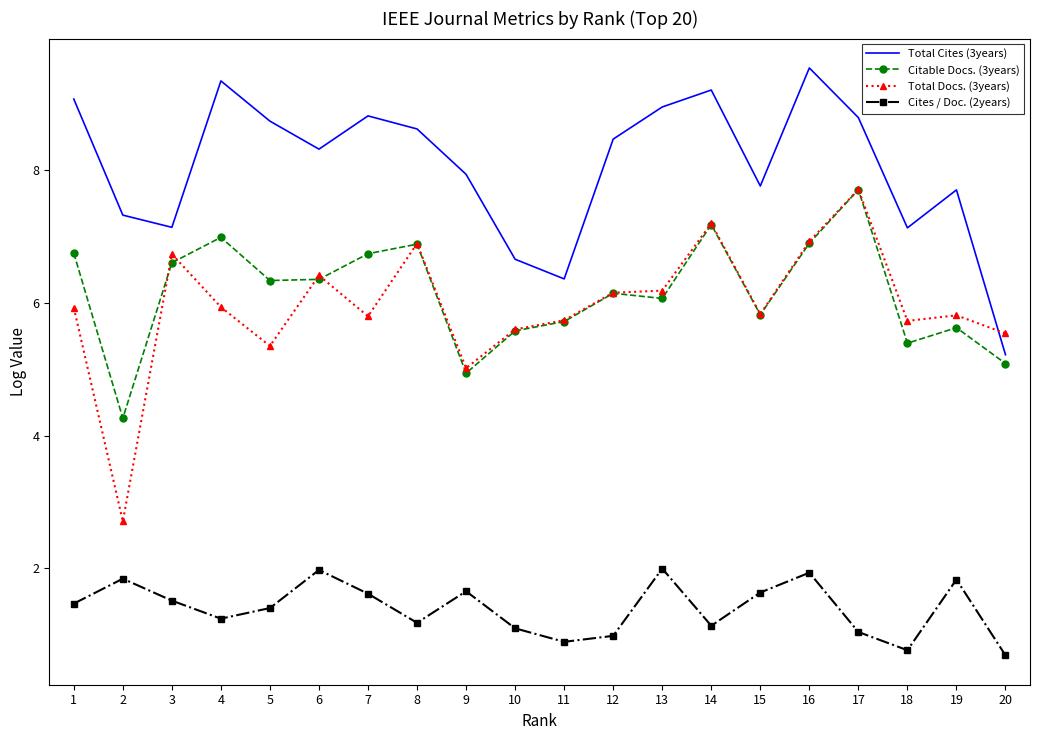

Where does the Citable Docs. (3years) series first go above 6?

1